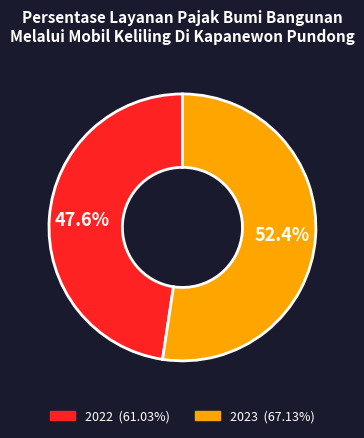

Count the number of slices in the pie.

2